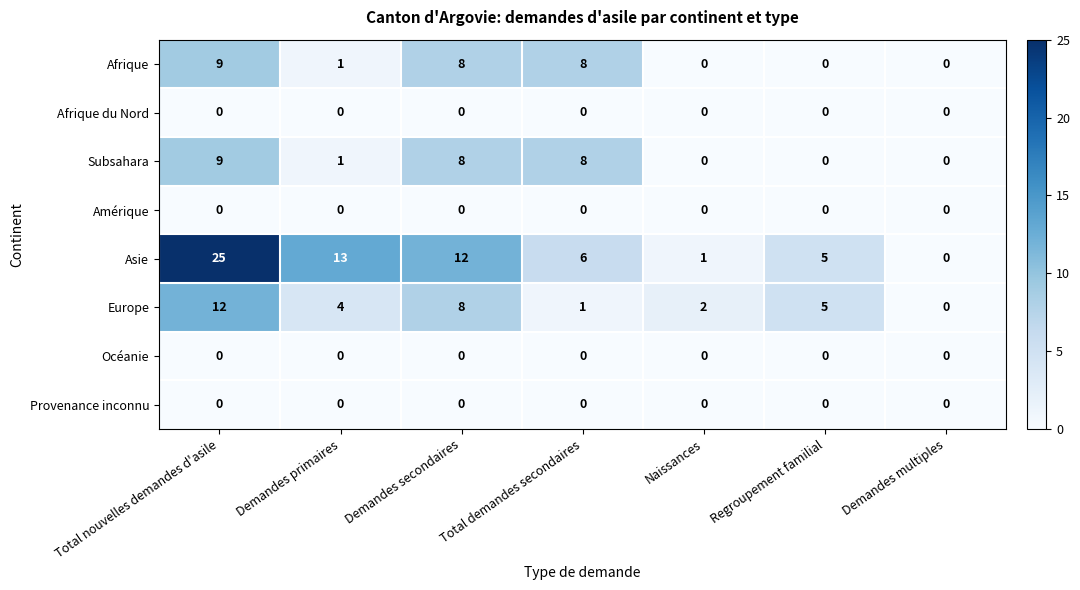

Read the Subsahara value at Total demandes secondaires.

8